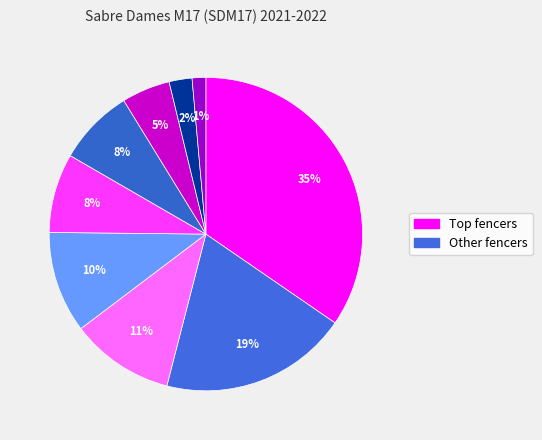

How many segments does this pie chart have?

9